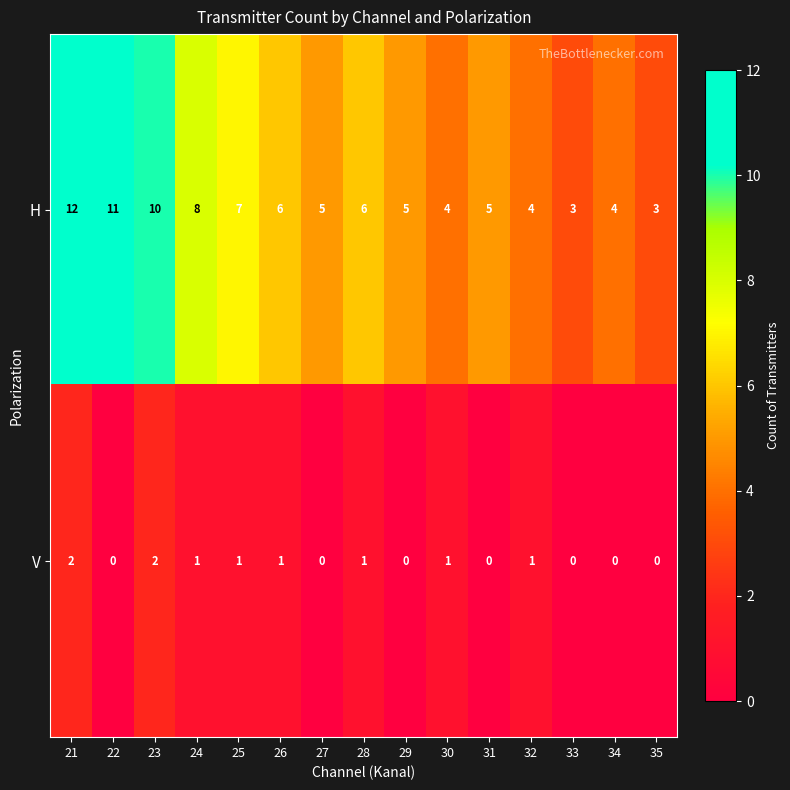

True or false: H has a value of 4 at 30.

True